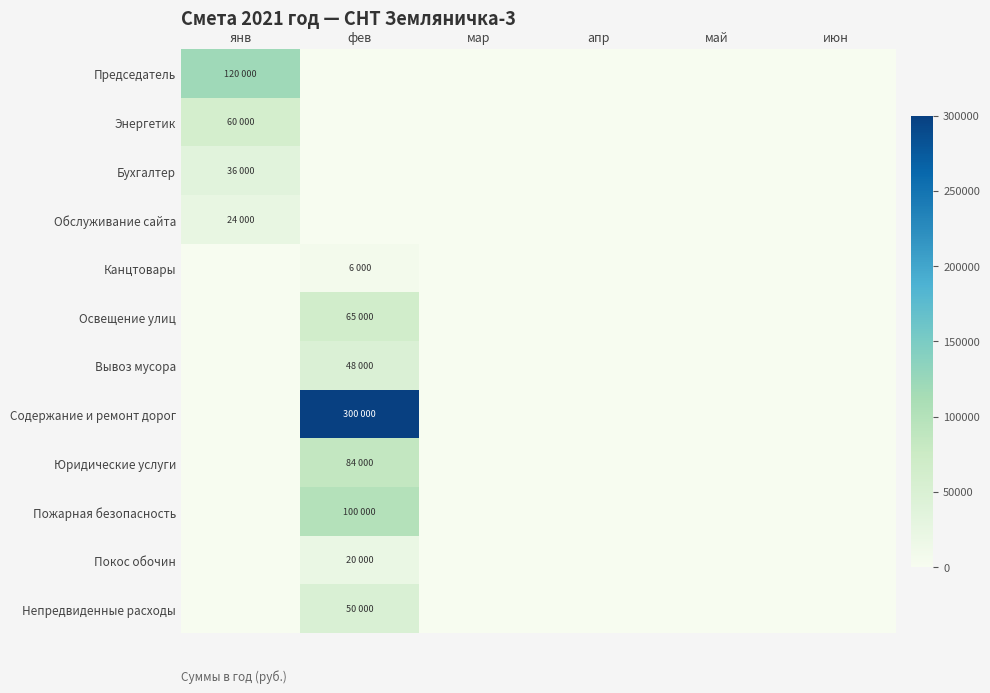

At how many categories does at least one series exceed 180628?

1